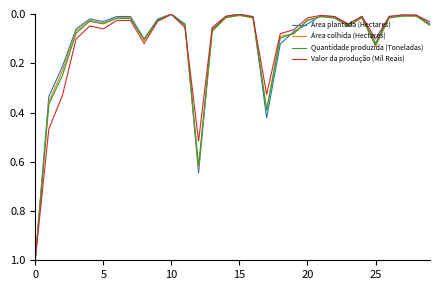

After their last crossing, which series has the higher values: Valor da produção (Mil Reais) or Quantidade produzida (Toneladas)?

Quantidade produzida (Toneladas)